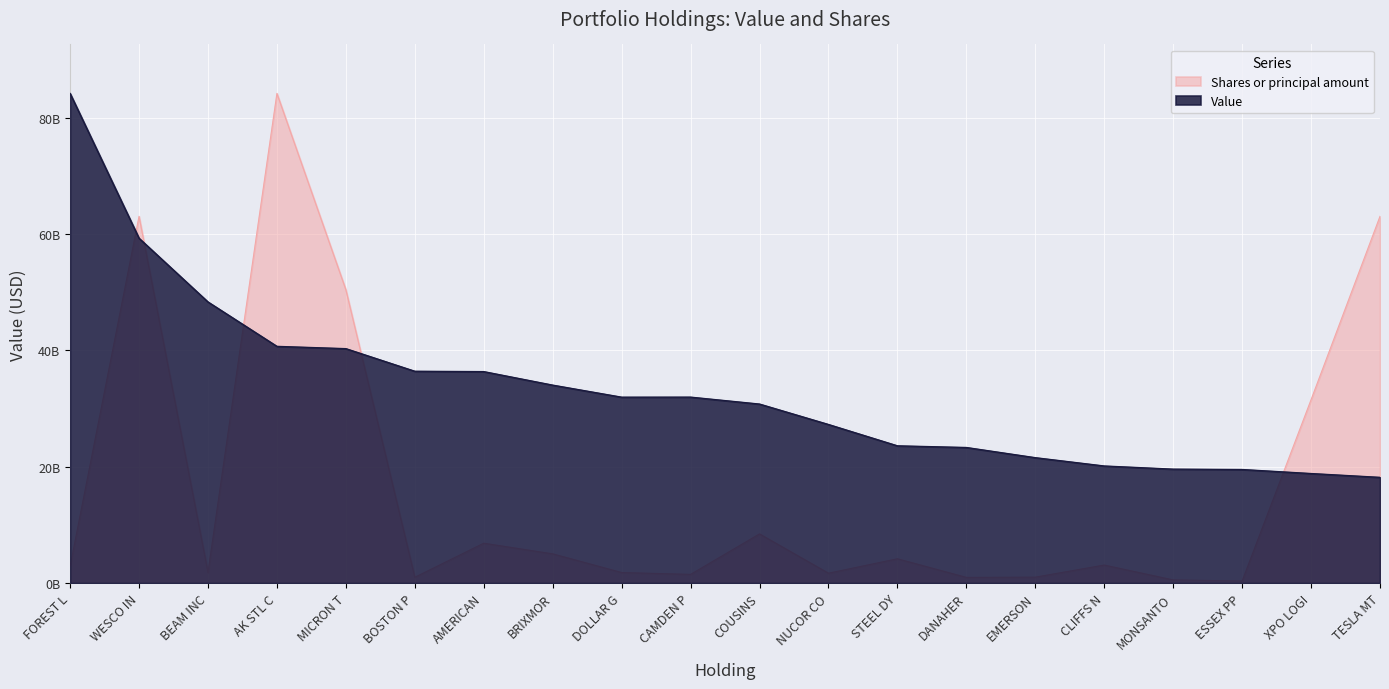

True or false: Shares or principal amount has more than 0 interior local peaks.

True